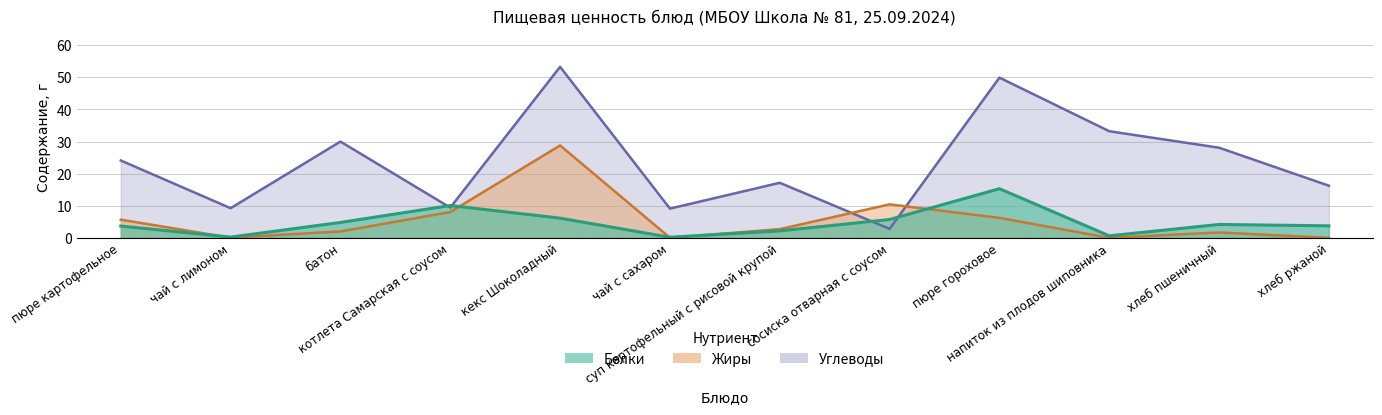

Where does the Белки series first go above 4?

батон